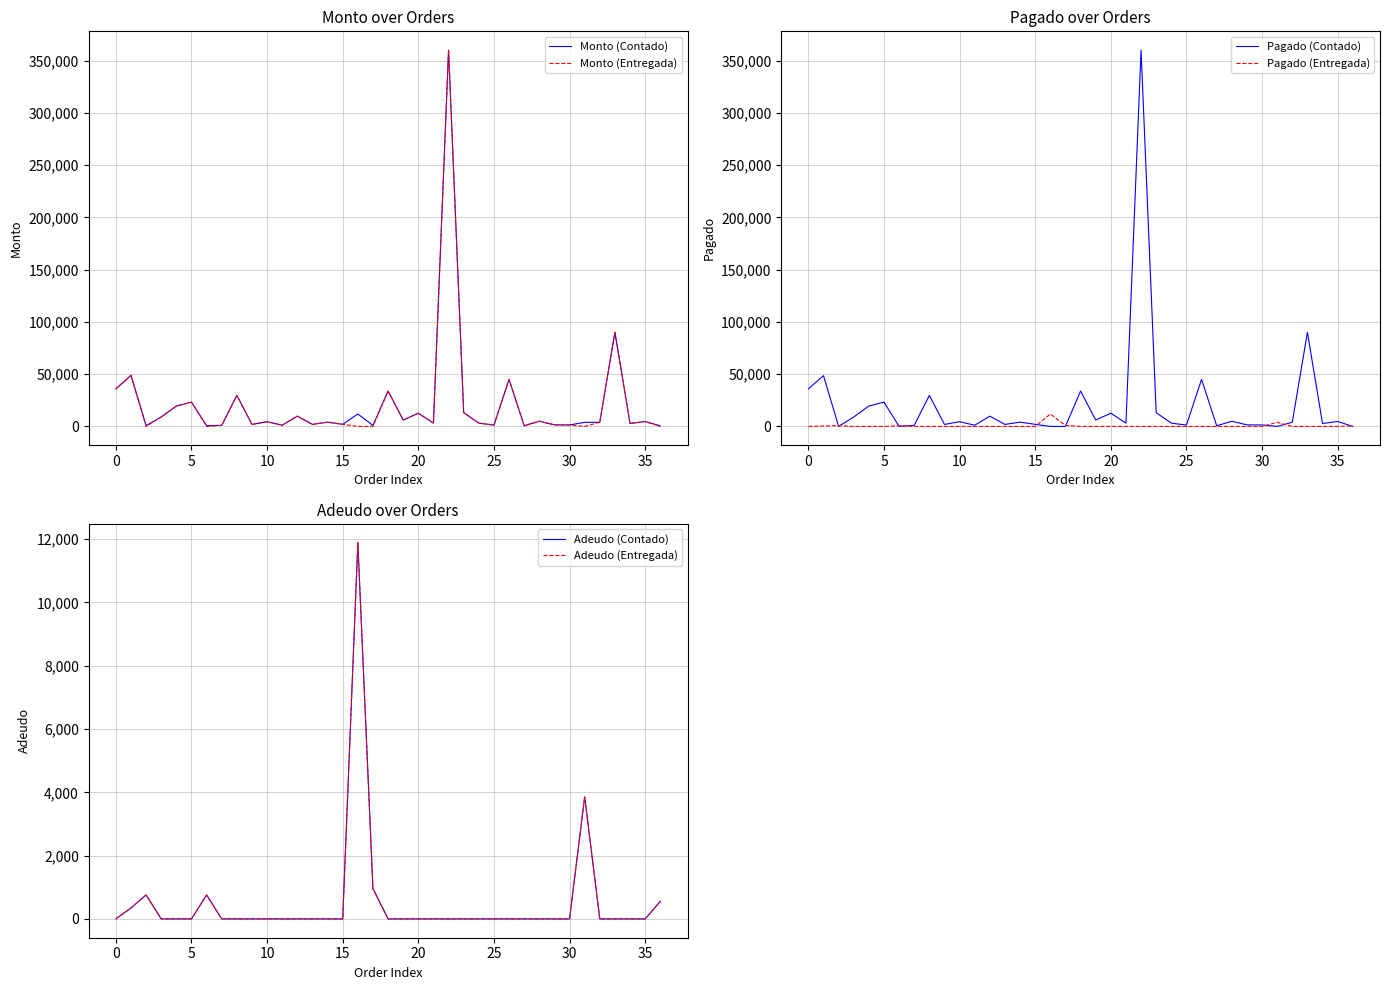

At which label does Monto (Contado) reach its peak?

22